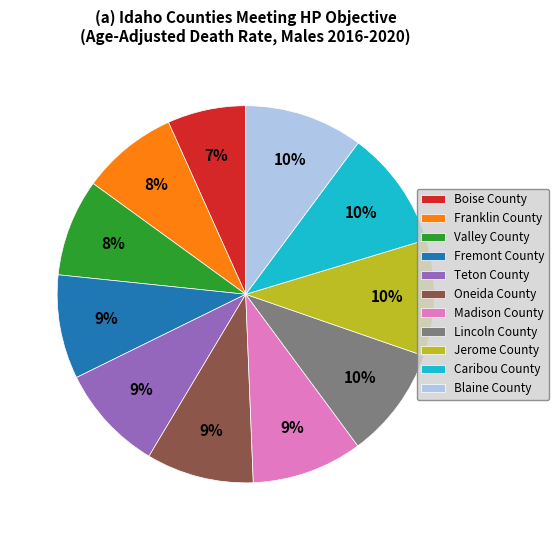

To the nearest percent, what portion does Franklin County represent?

8%